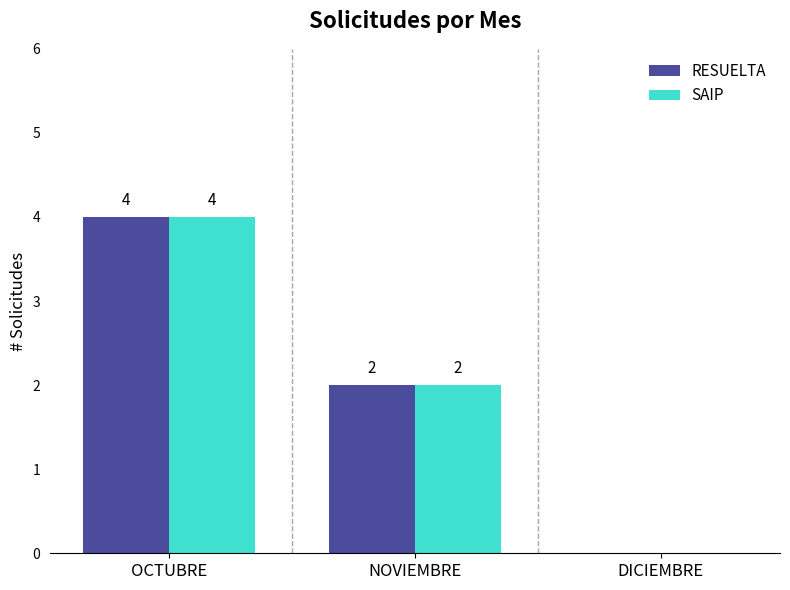

How many RESUELTA values are between 0 and 4?

3